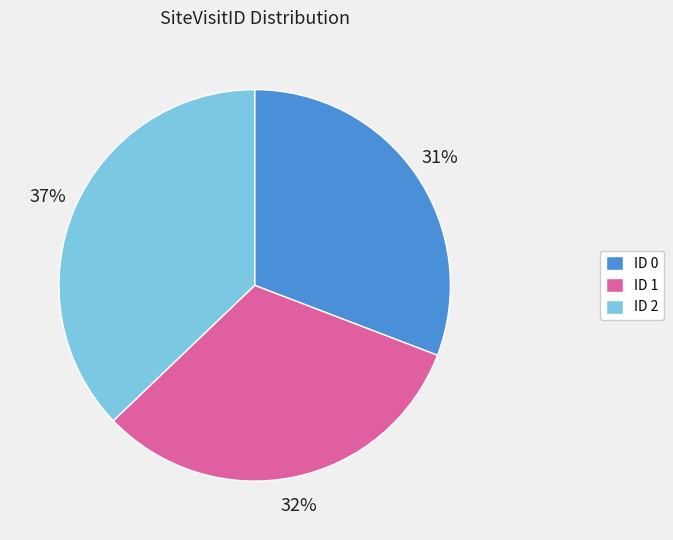

True or false: ID 2 accounts for 29% of the total.

False